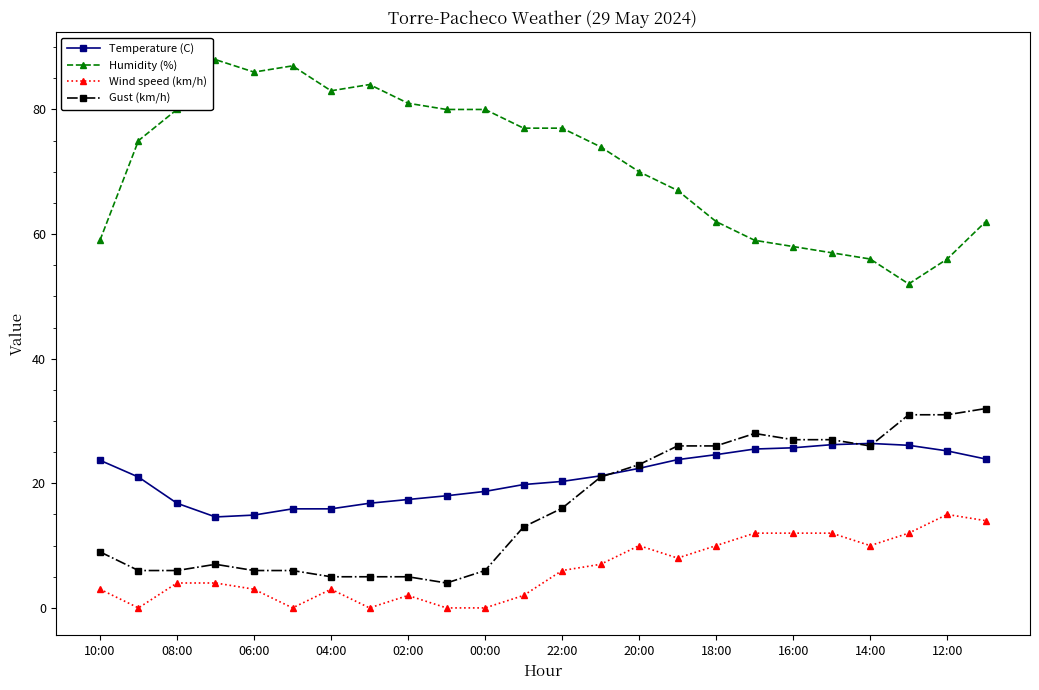

True or false: Gust (km/h) and Humidity (%) cross at least once.

False